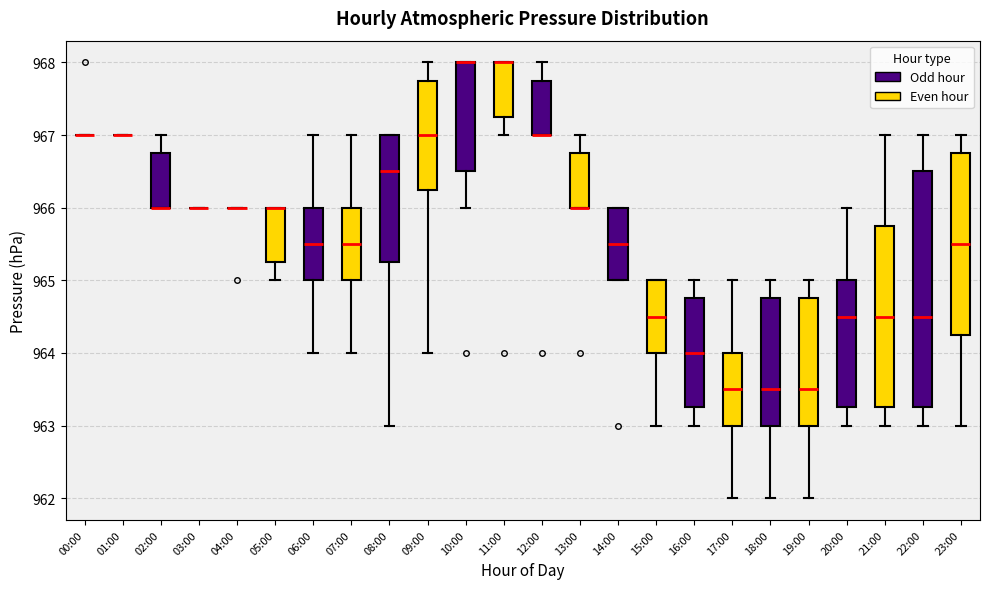

Where is the lower edge of the box for 16:00 on the y-axis? The values are not printed on the chart, so give them approximately, as read against the axis.

963.3